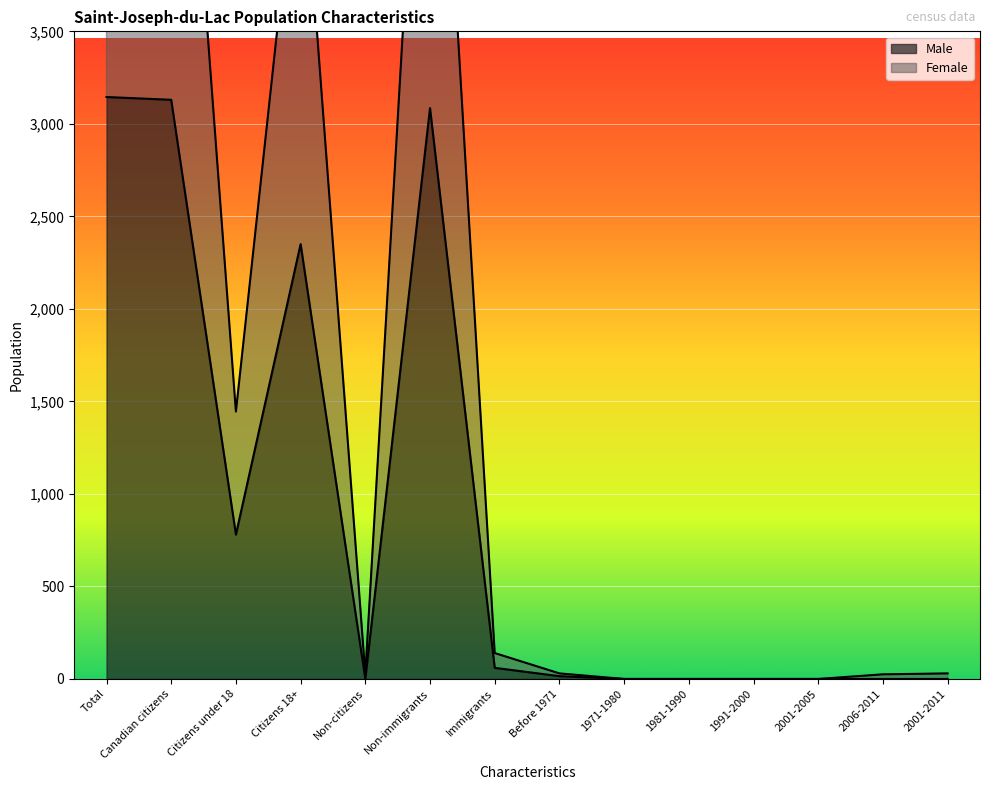

Which series has the widest spread of values?

Female